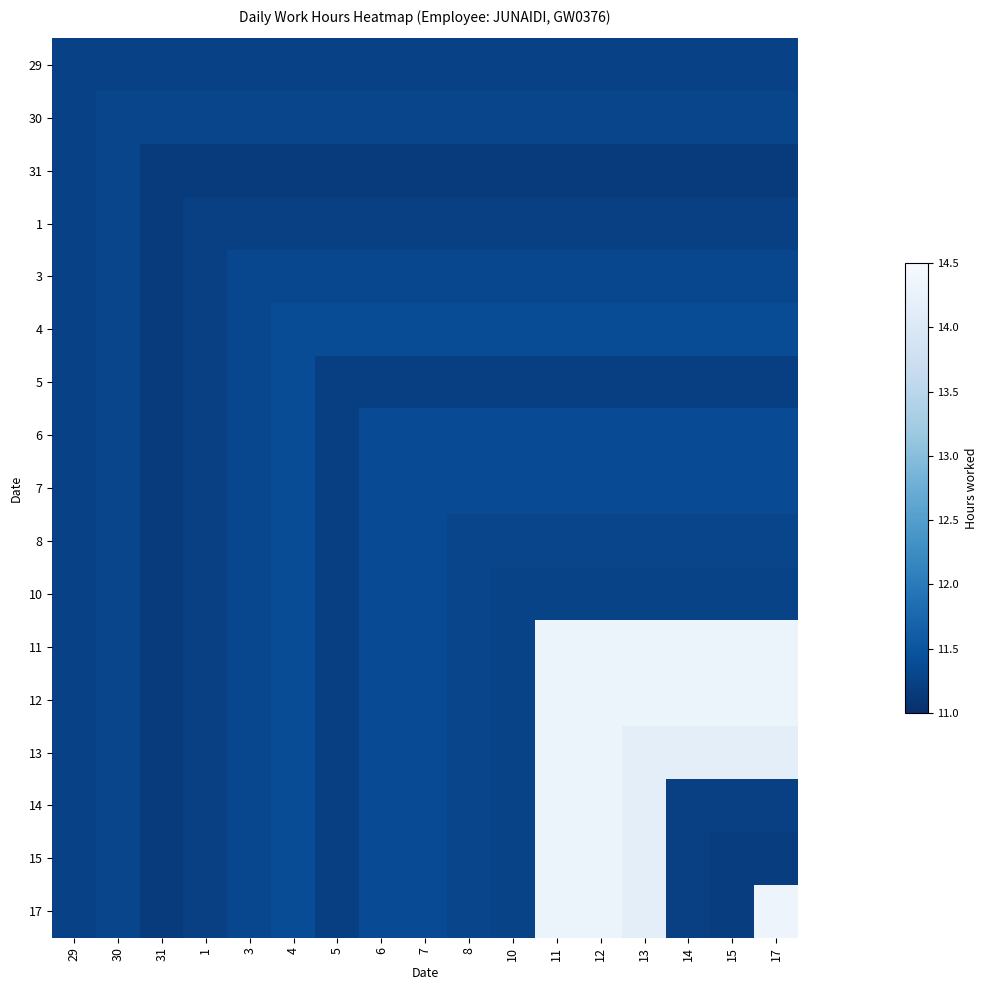

Between 8 and 17, which is larger?

8